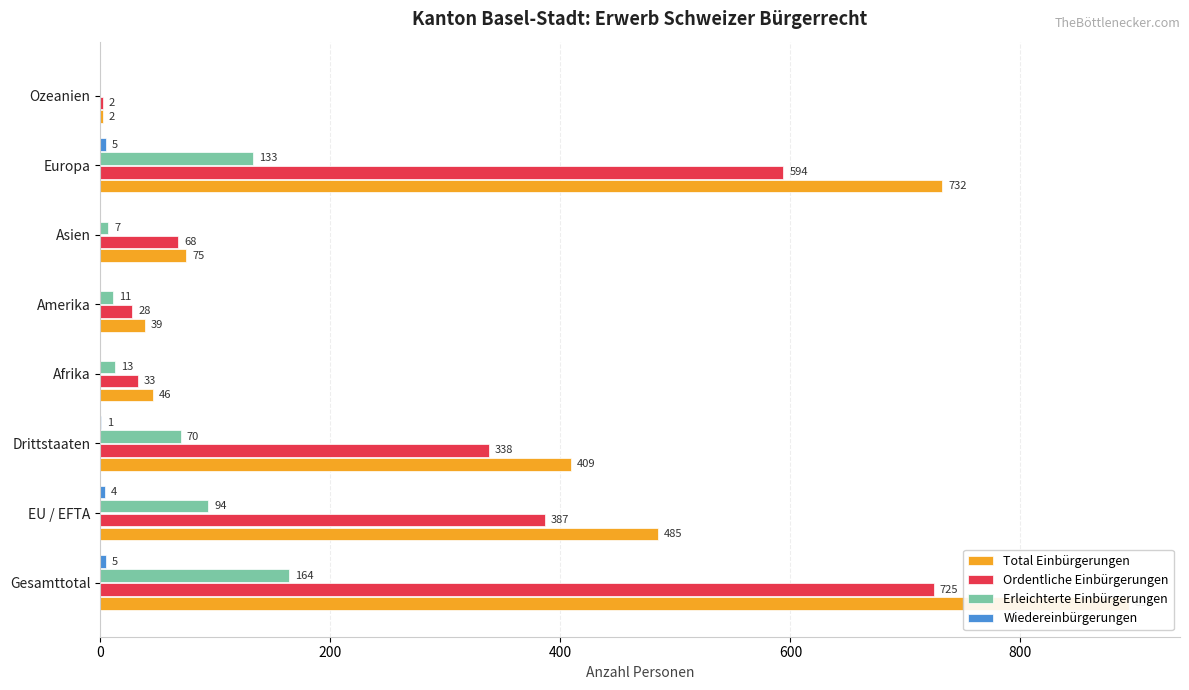

Which series has the largest total across all categories?

Total Einbürgerungen